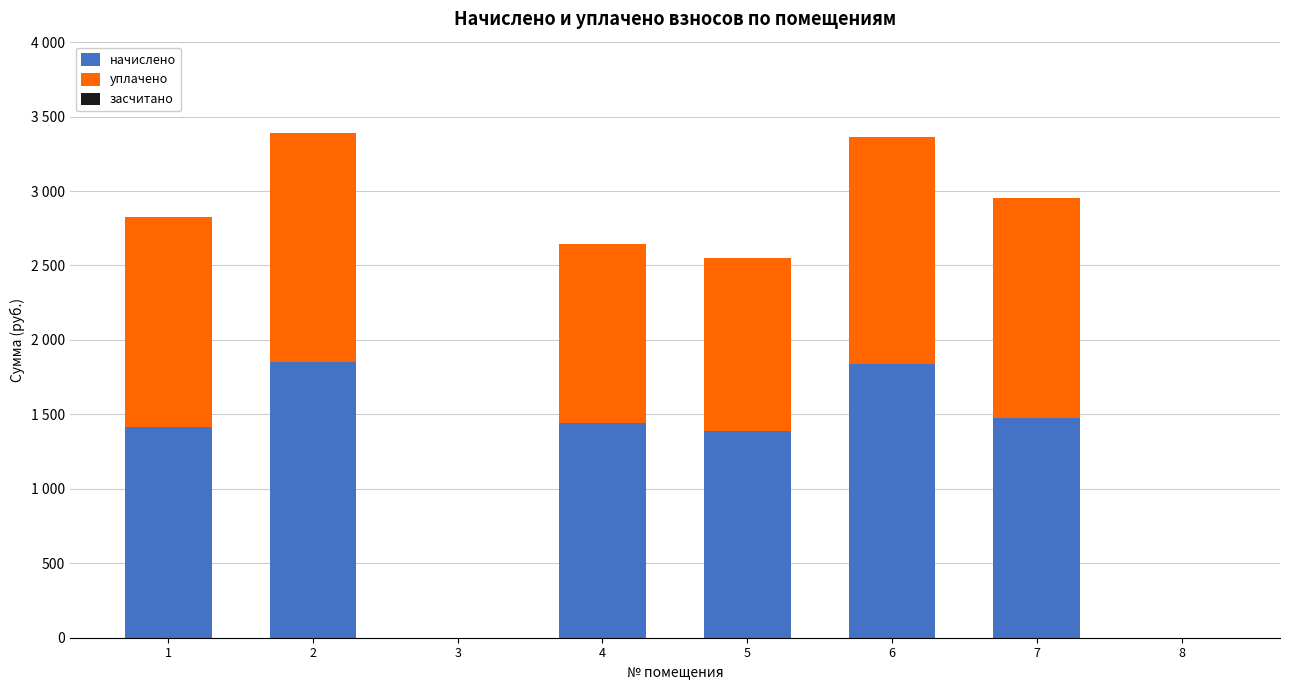

Rank the series at 7 from lowest to highest value.

засчитано, начислено, уплачено